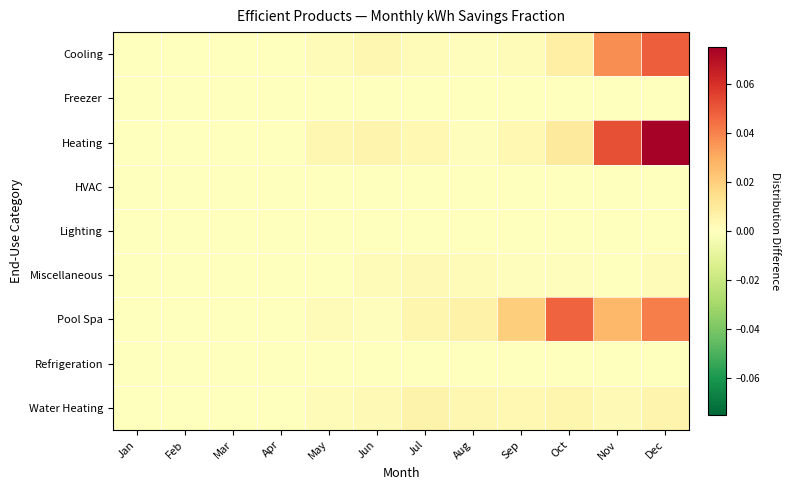

Which category has the highest value across all series?

Dec